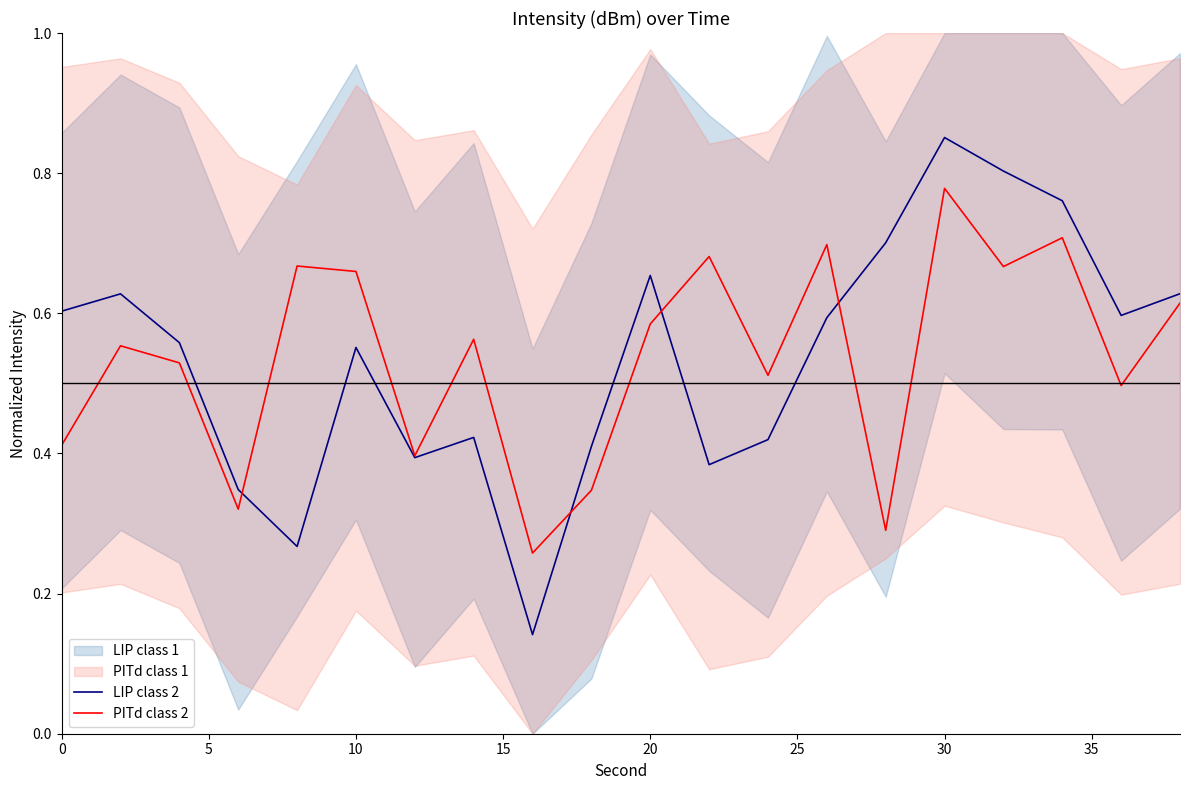

Reading left to right, what are all the values shown in this chart?

LIP class 2: 0.6	0.6	0.6	0.3	0.3	0.6	0.4	0.4	0.1	0.4	0.7	0.4	0.4	0.6	0.7	0.9	0.8	0.8	0.6	0.6
PITd class 2: 0.4	0.6	0.5	0.3	0.7	0.7	0.4	0.6	0.3	0.3	0.6	0.7	0.5	0.7	0.3	0.8	0.7	0.7	0.5	0.6